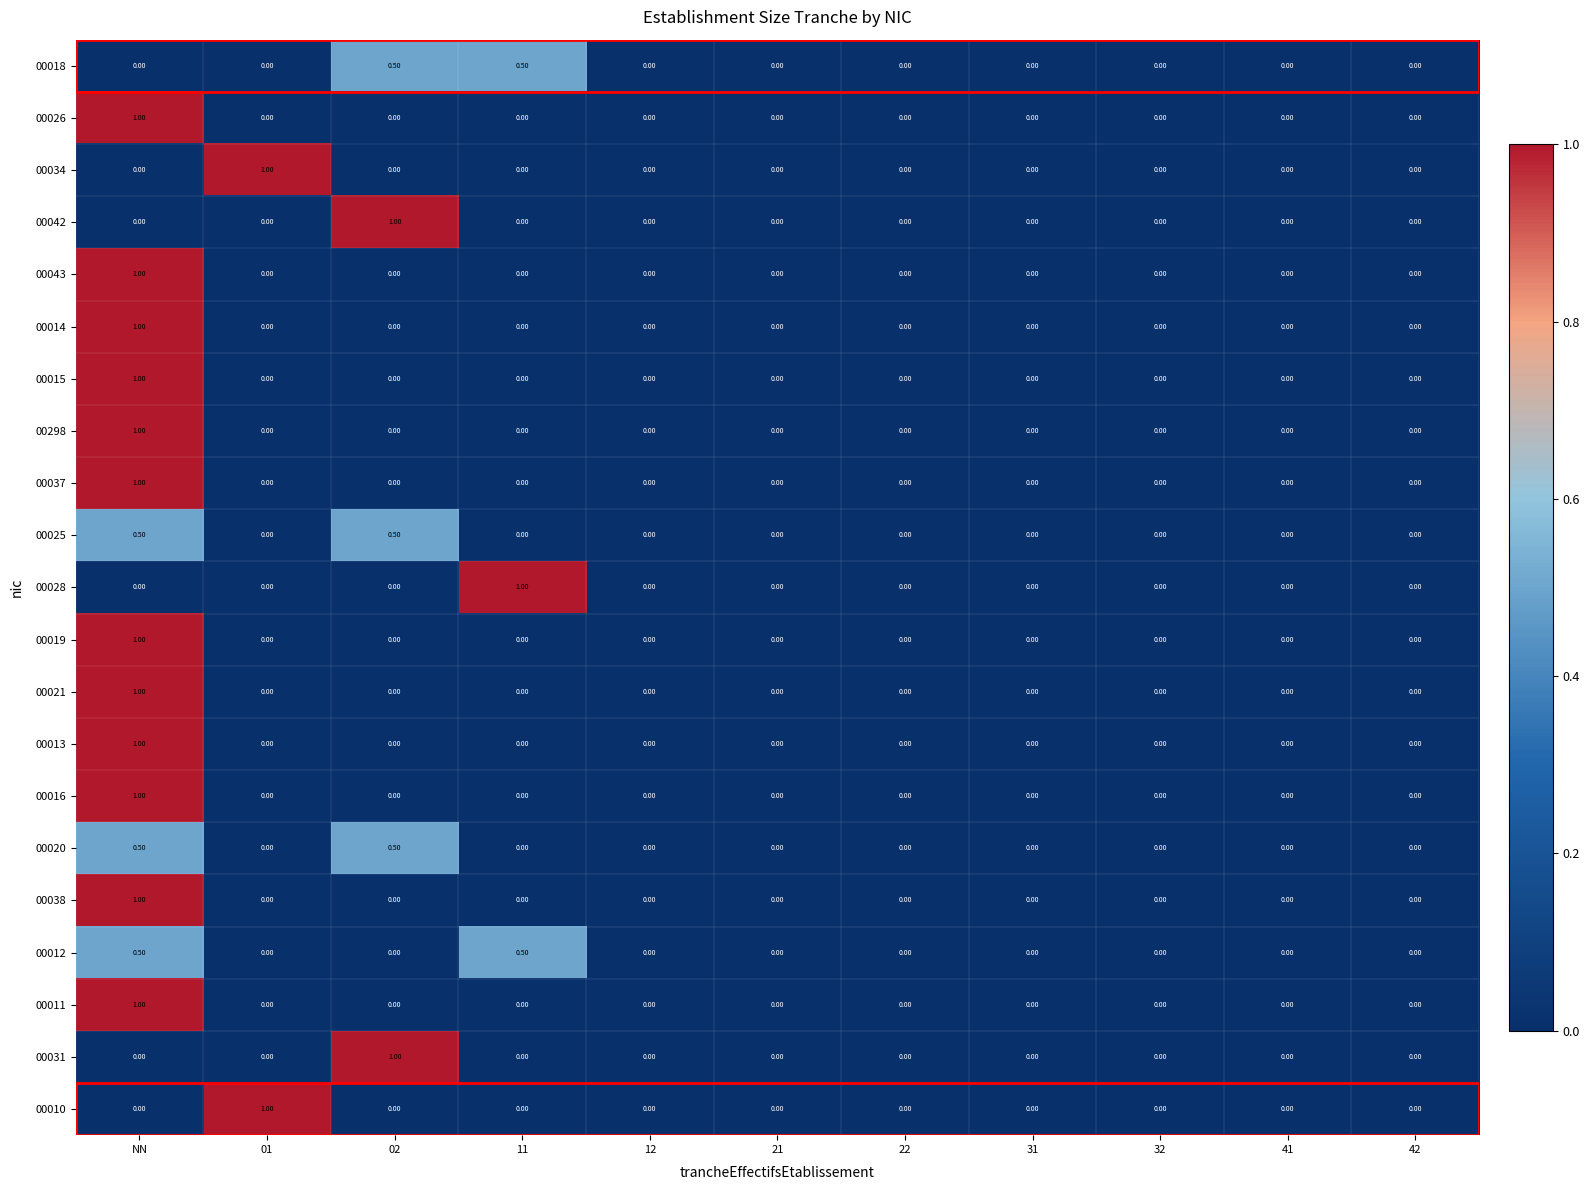

Is the value of 00019 at NN greater than the value of 00042 at 32?

Yes